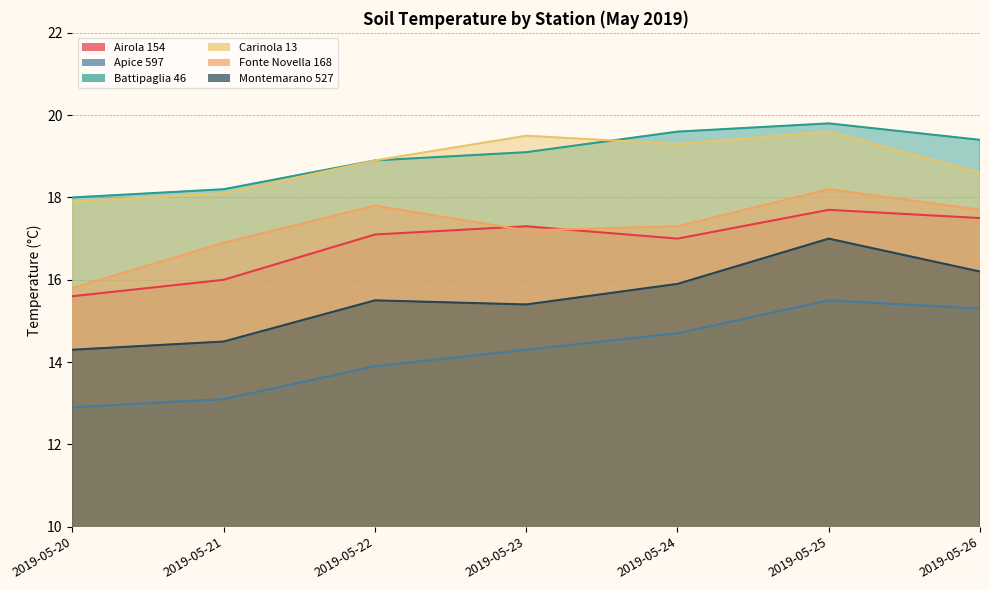

The Apice 597 series shows 3.8 at 2019-05-25. True or false?

False